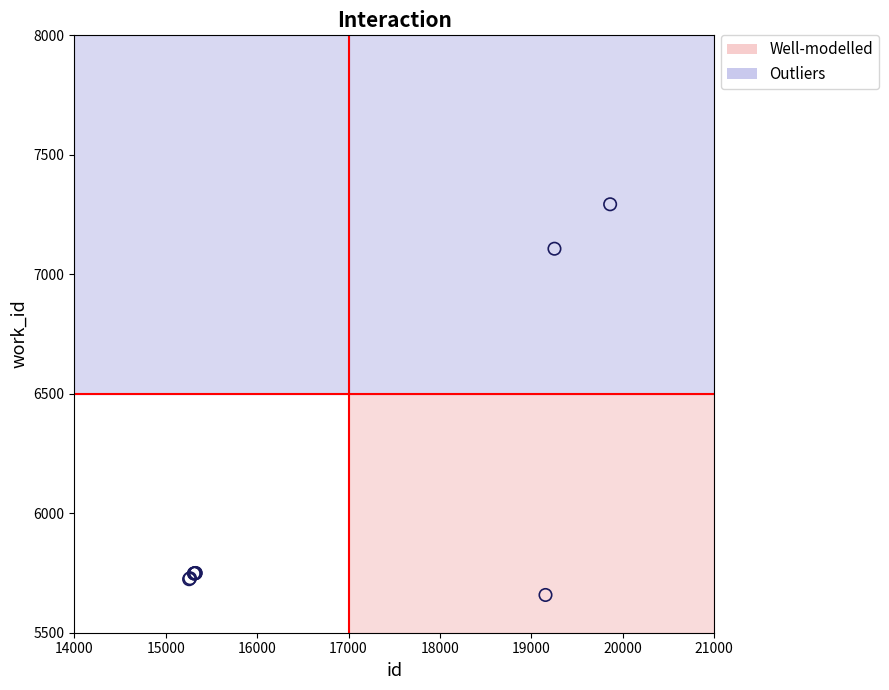

What Y value in the scatter plot is closest to 6475?

7107